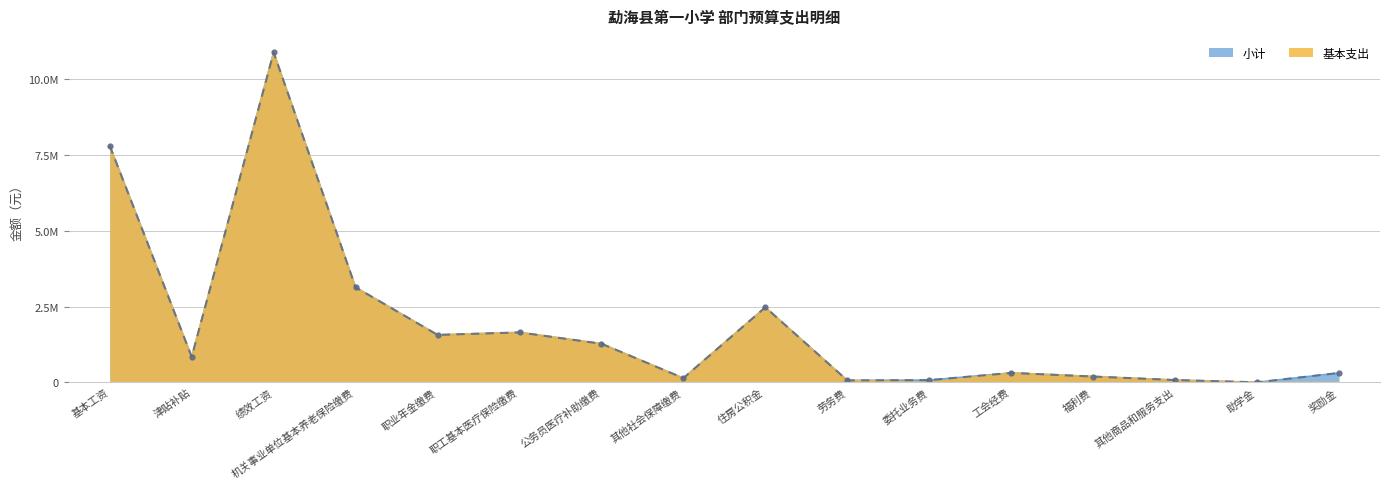

What is the average value of the 基本支出 series?

1901896.0